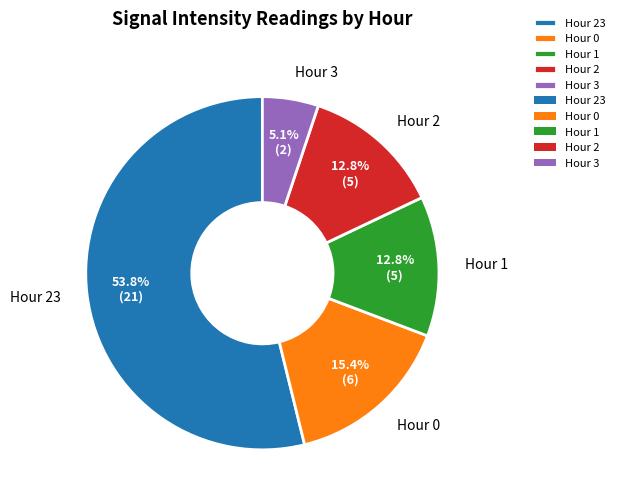

To the nearest percent, what is the combined percentage of Hour 2 and Hour 0?

28%